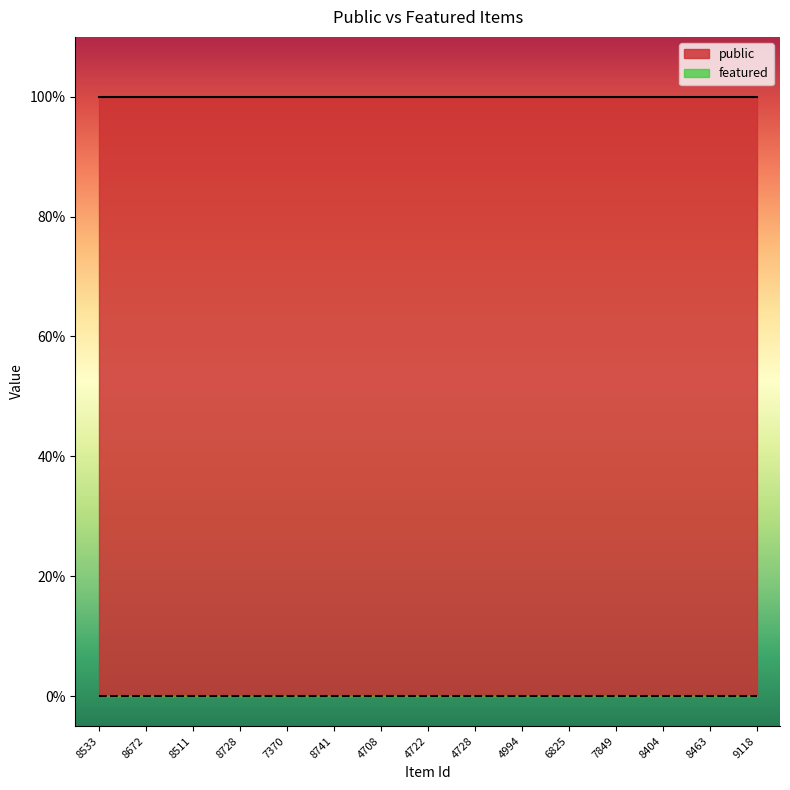

Which series has the largest total across all categories?

public